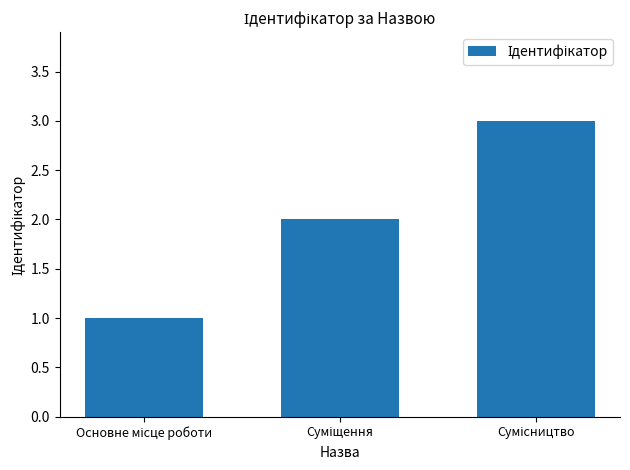

What is the greatest value displayed?

3